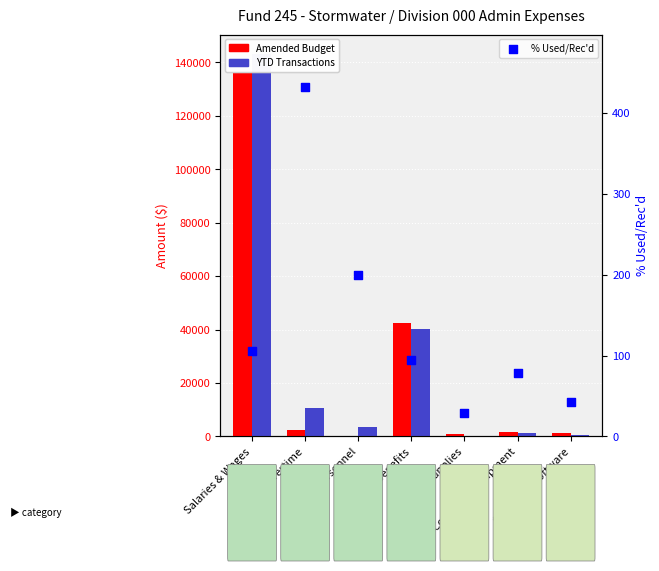

At which category is the sum across all series the highest?

Salaries & Wages